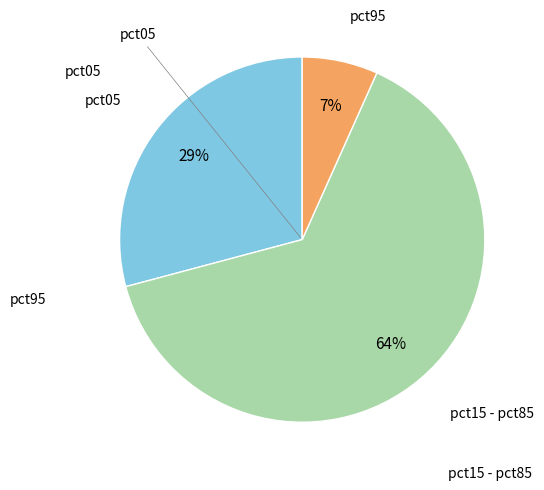

To the nearest percent, what is the difference between the largest and smallest slice percentages?

57%